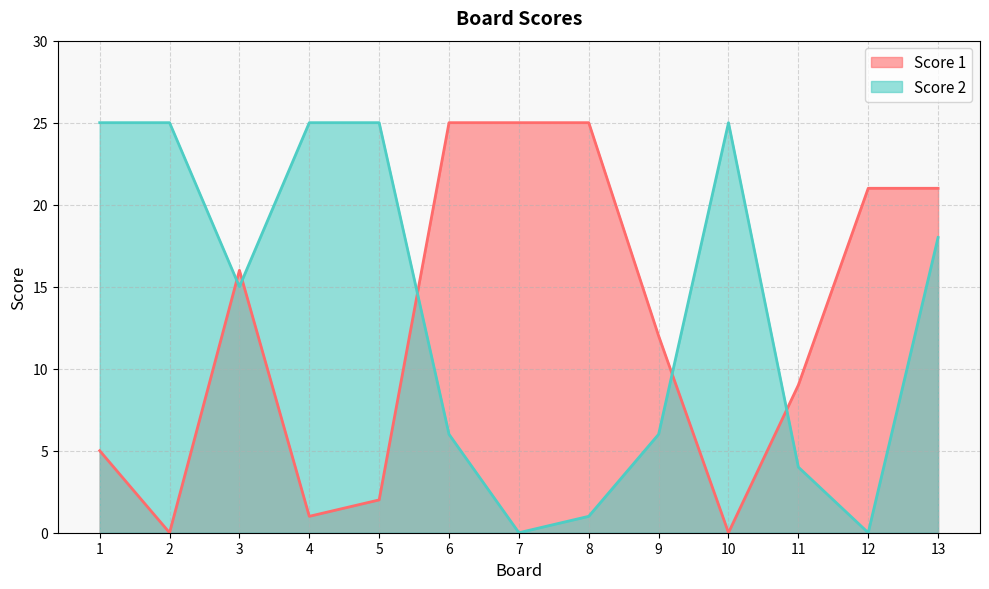

True or false: Score 1 has more than 2 points higher than both neighbors.

False